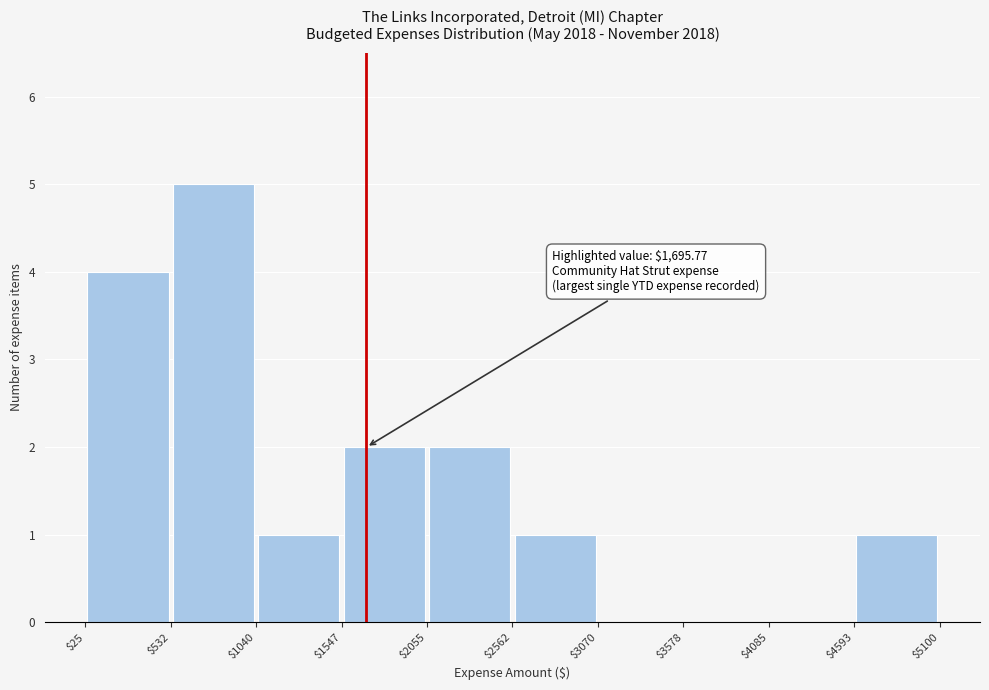

Over which range of the x-axis is the bar tallest?

$532 to $1040